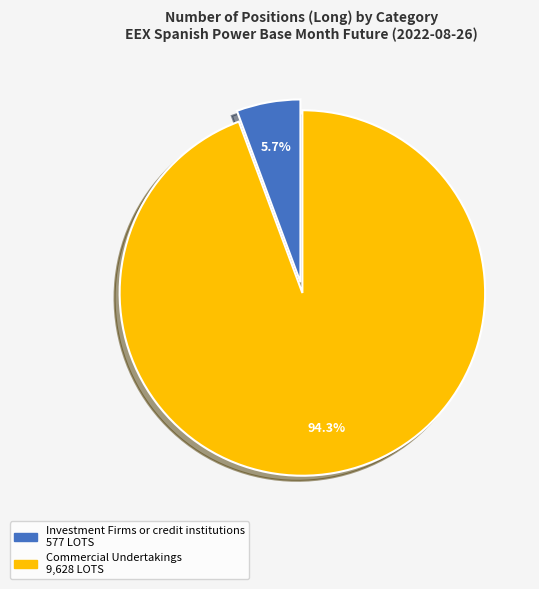

Is there any slice that represents more than half of the pie?

Yes